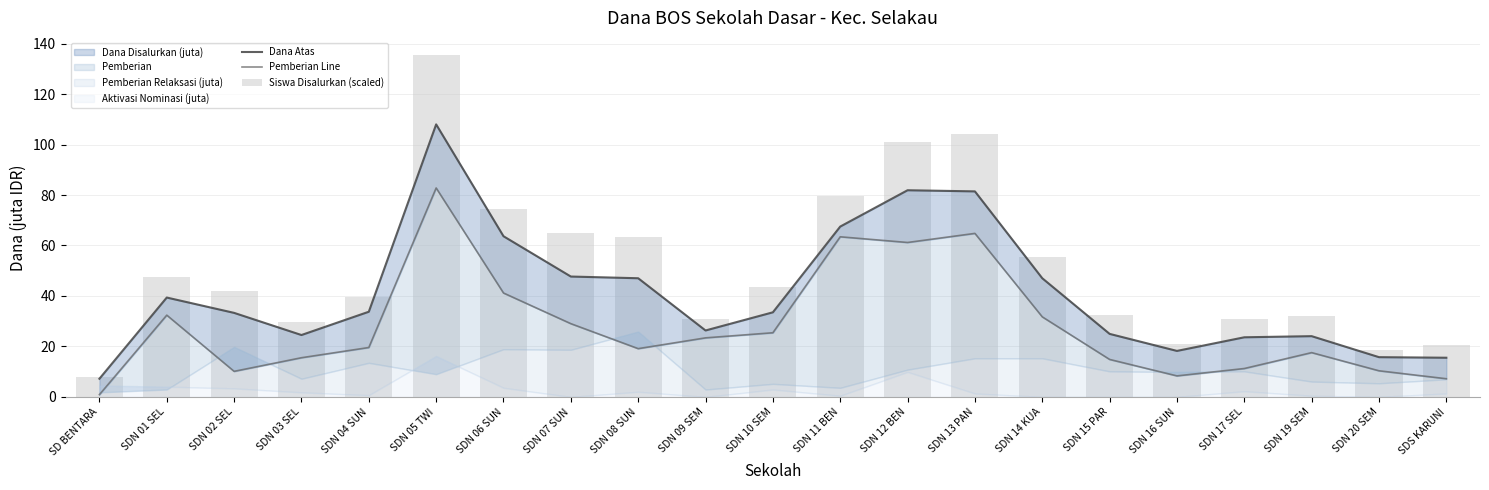

What is the label of the 7th bar from the left?

SDN 06 SUN